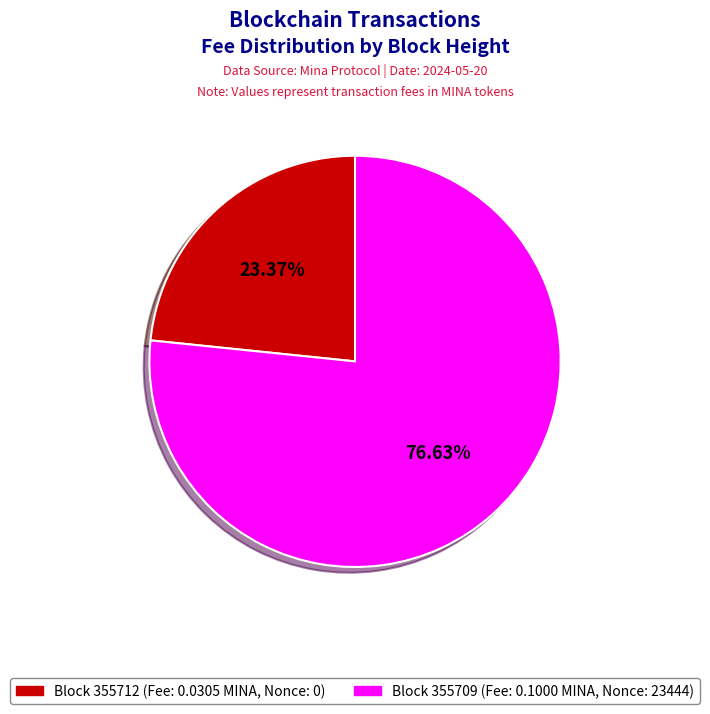

Which category accounts for the majority?

355709